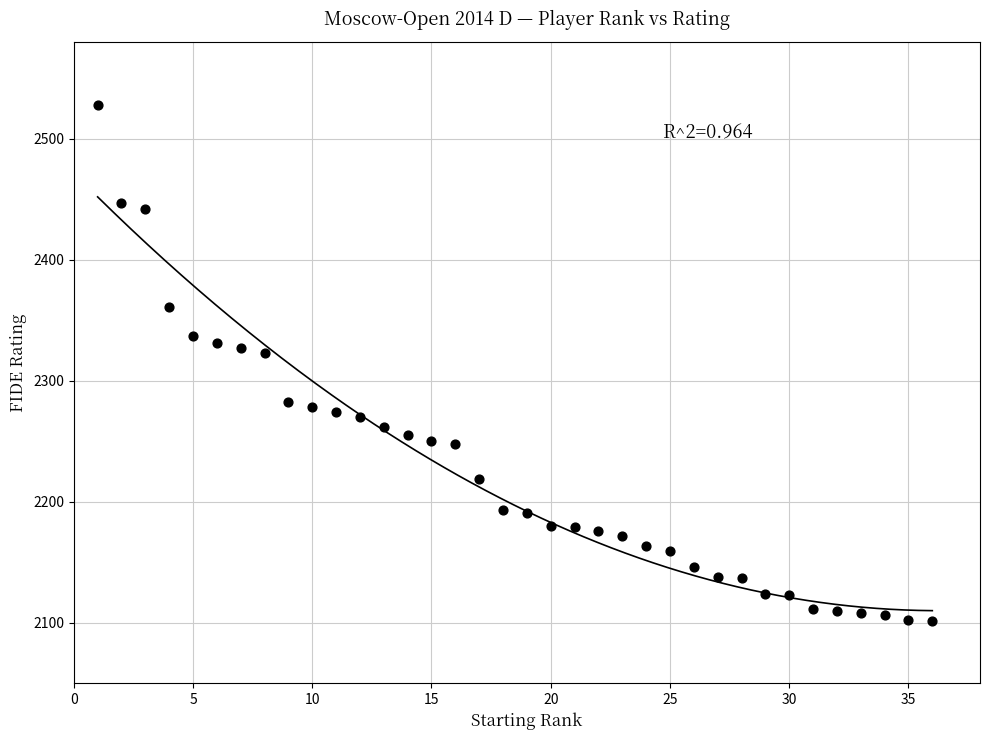

What is the range of Y values (max minus min)?

427